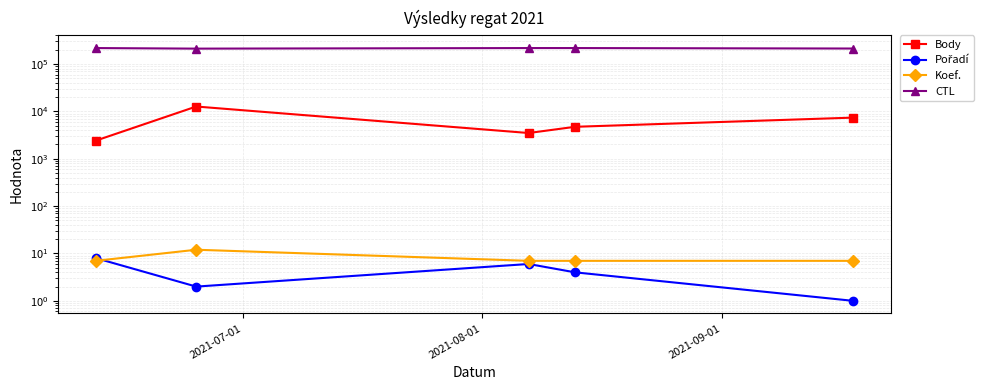

At how many categories does at least one series exceed 12315?

5